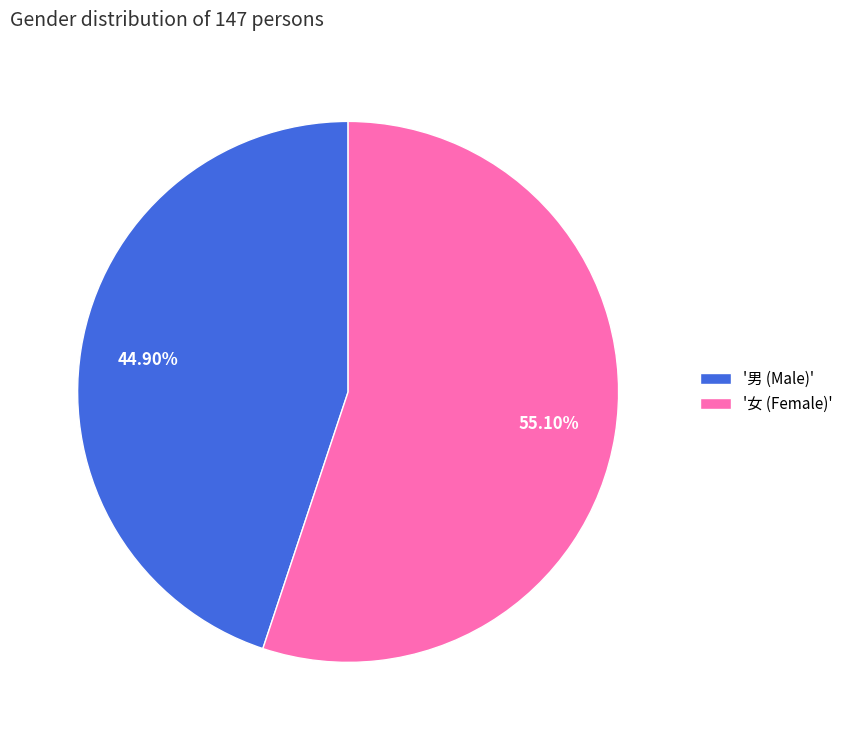

Rank the categories by value from lowest to highest.

'男 (Male)', '女 (Female)'